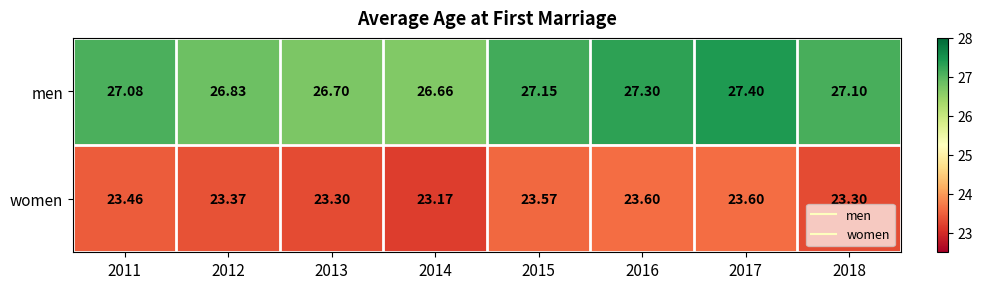

Which series has the largest total across all categories?

men